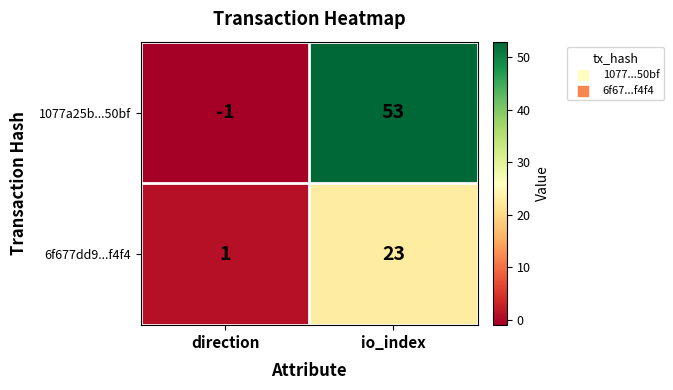

What is the sum of the 6f677dd9...f4f4 values at io_index and direction?

24